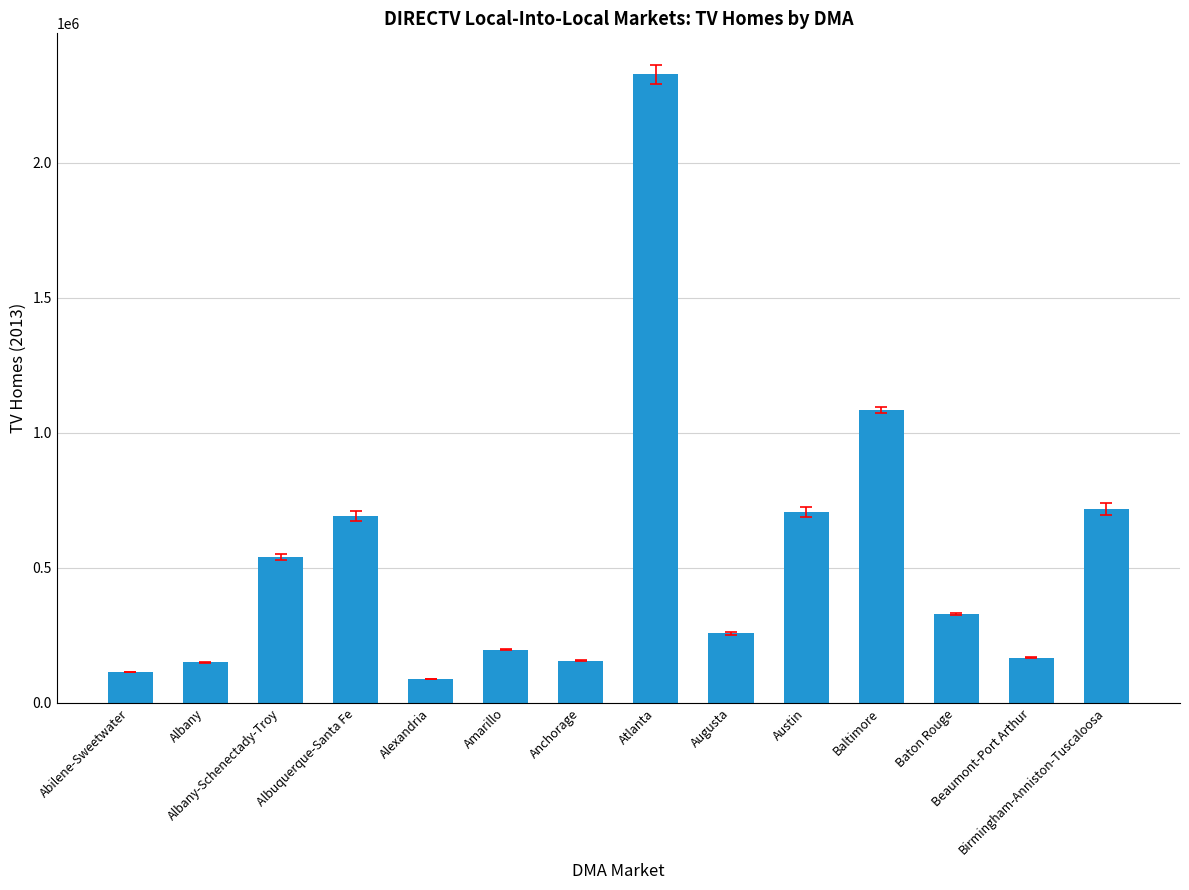

Is it true that the value at Birmingham-Anniston-Tuscaloosa is 717530?

True